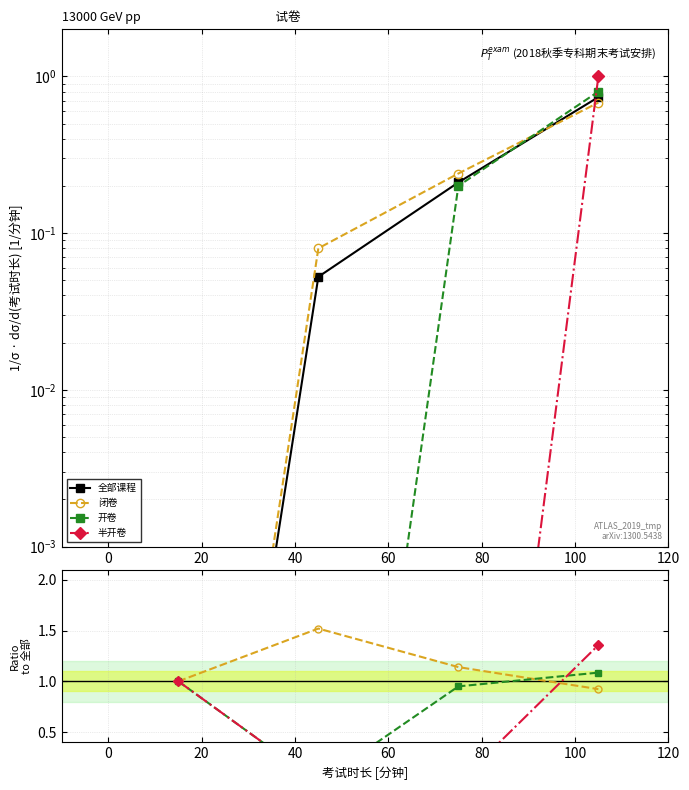

Which has a higher value, 0 or 40?

40